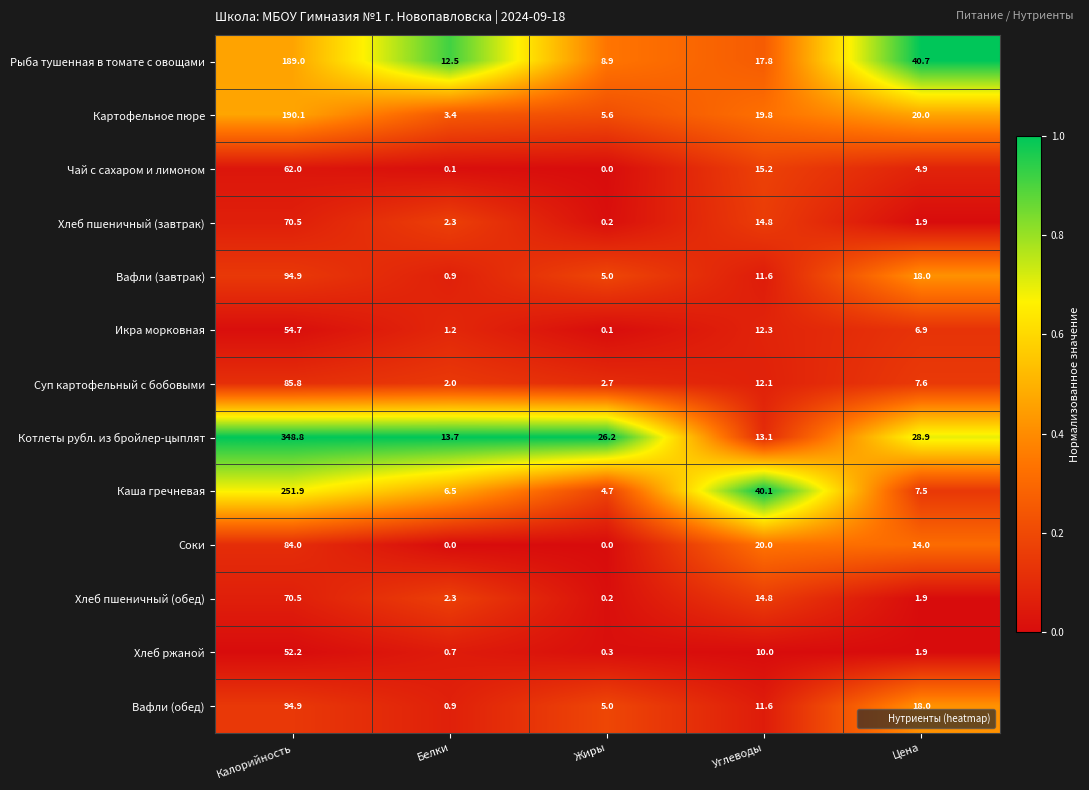

At which label is Соки closest to 42?

Углеводы